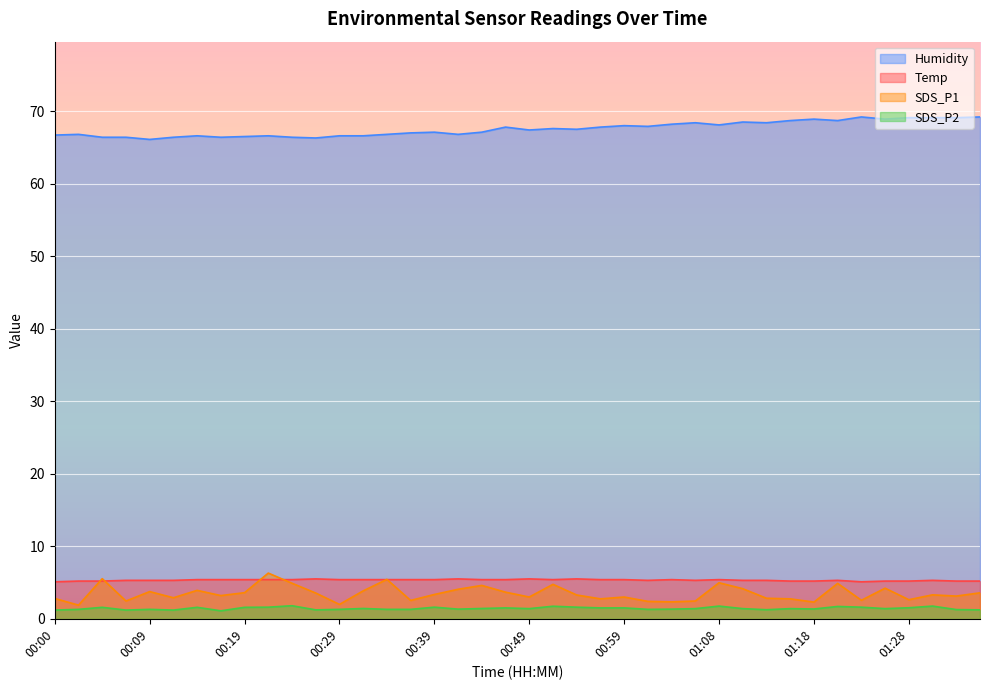

How many data points does each series have?

40